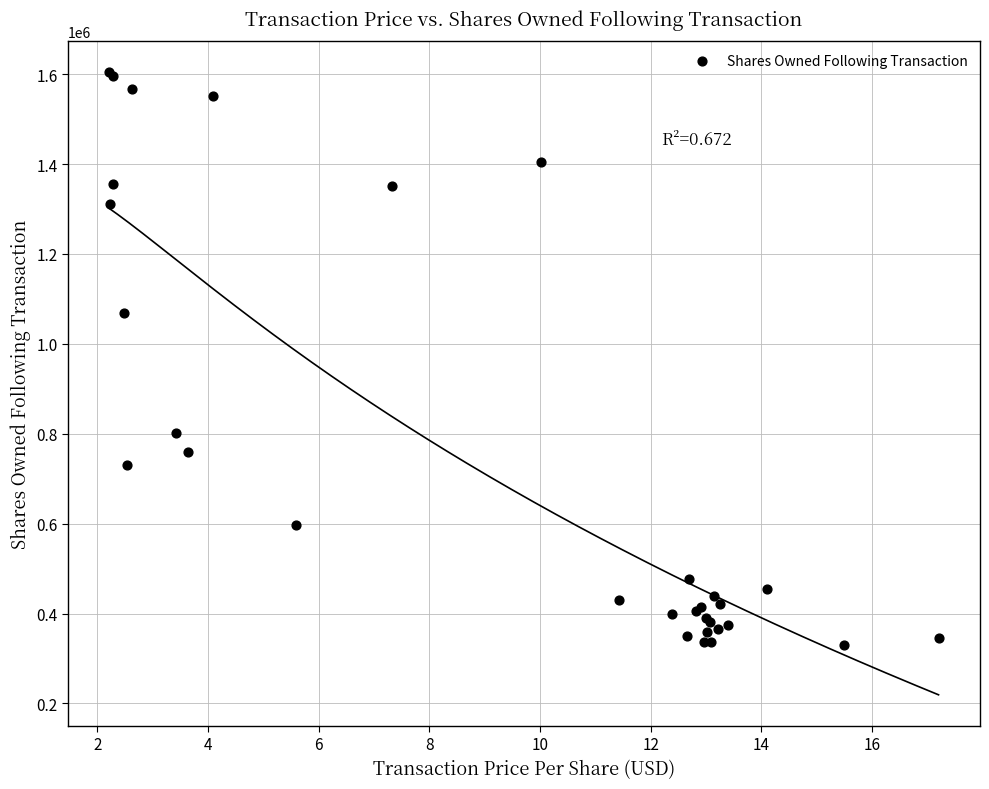

What Y value in the scatter plot is closest to 966779?

1067624